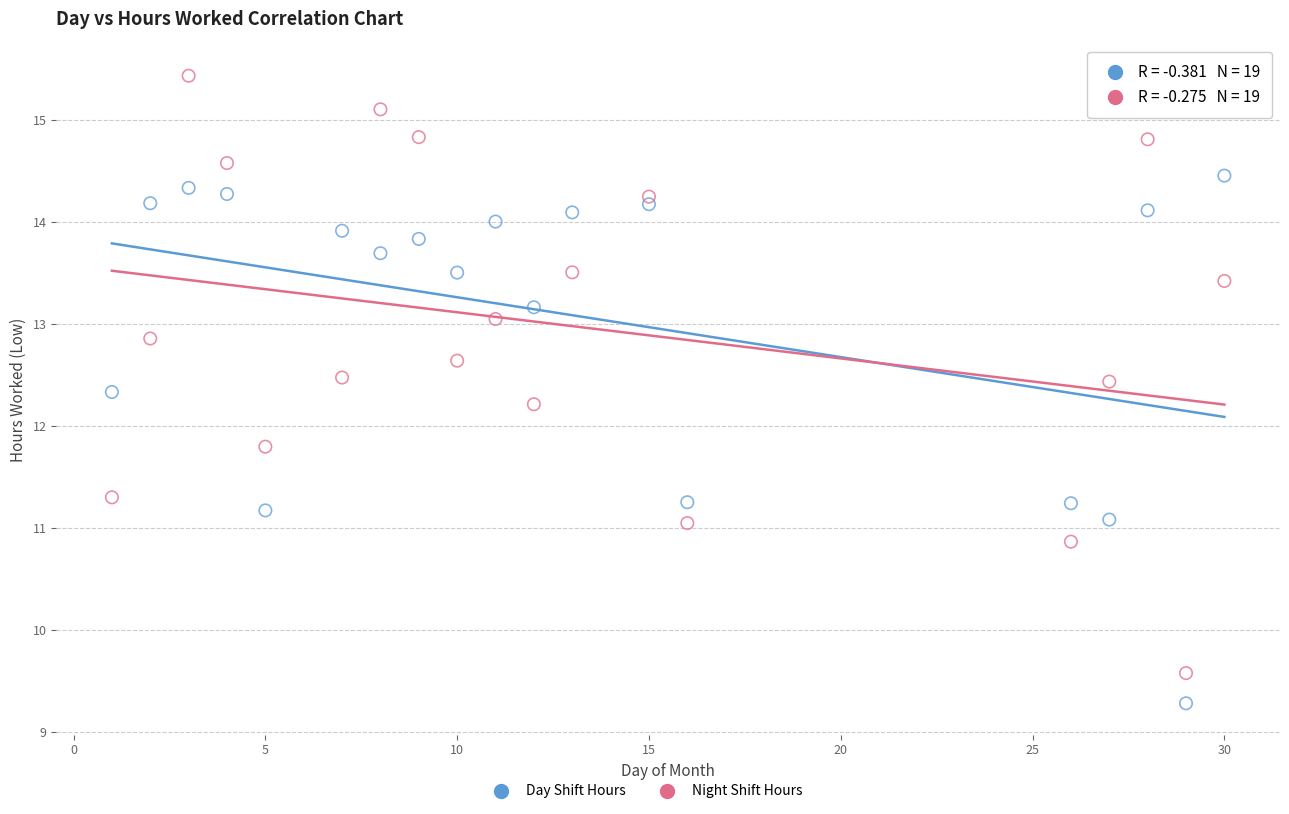

Which series contains the lowest Y value?

Day Shift Hours